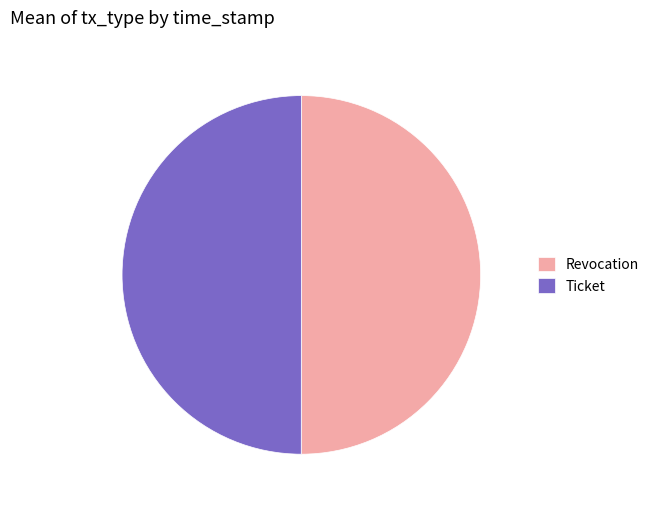

Combined, do Revocation and Ticket account for over 50%?

Yes